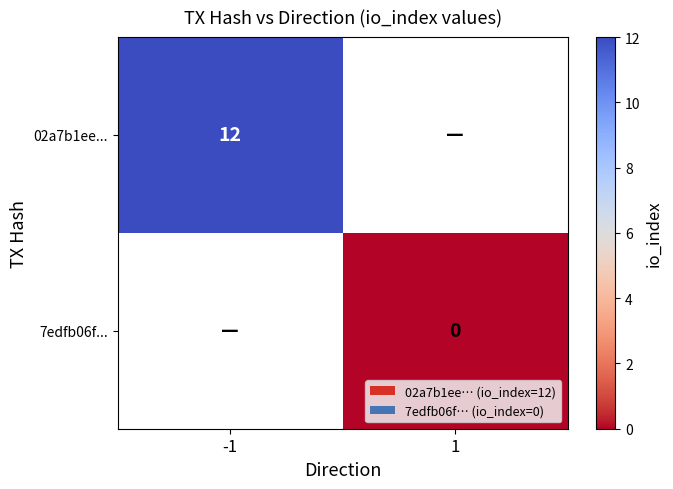

True or false: 02a7b1ee... has a value of 12 at -1.

True